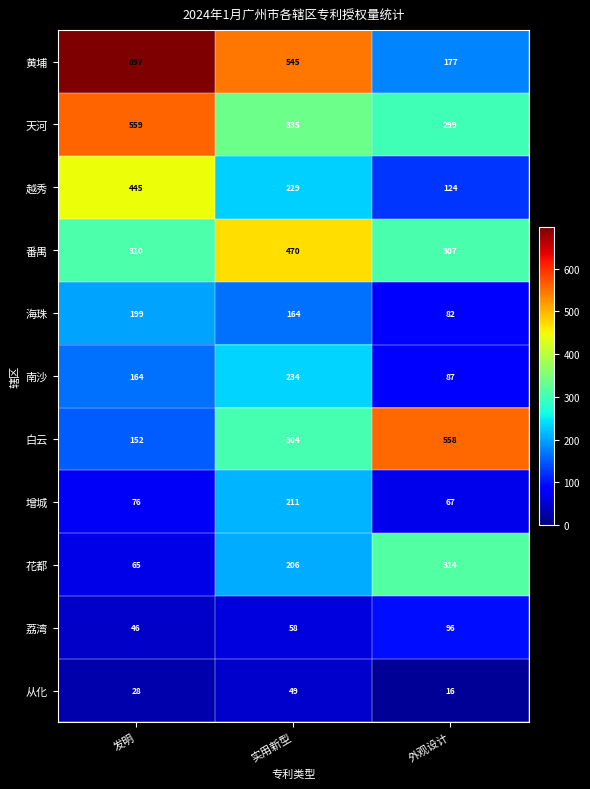

At 发明, list the series in order from smallest to largest.

从化, 荔湾, 花都, 增城, 白云, 南沙, 海珠, 番禺, 越秀, 天河, 黄埔